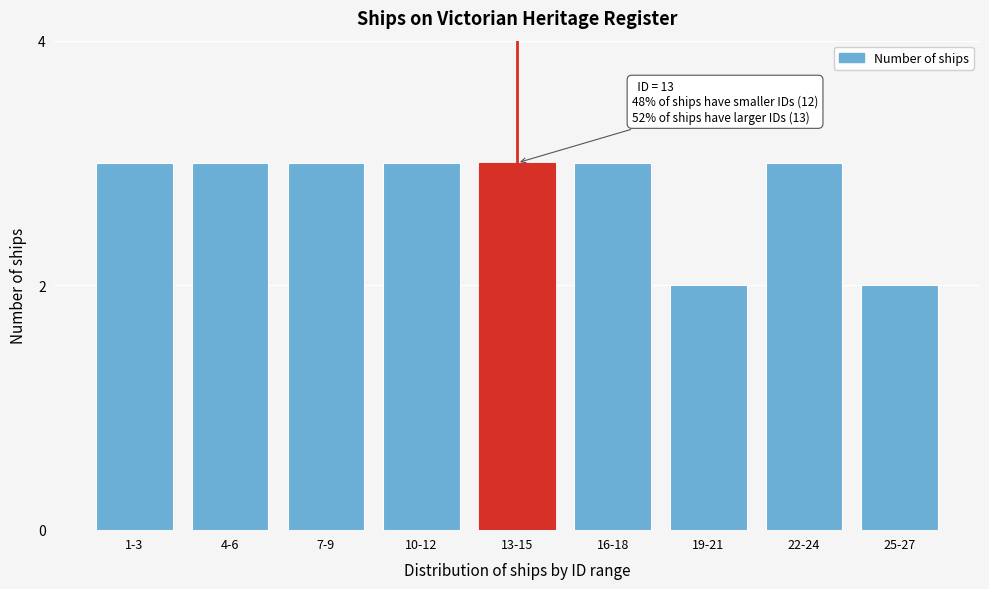

Reading right to left, list all the values displayed in this chart.

2	3	2	3	3	3	3	3	3